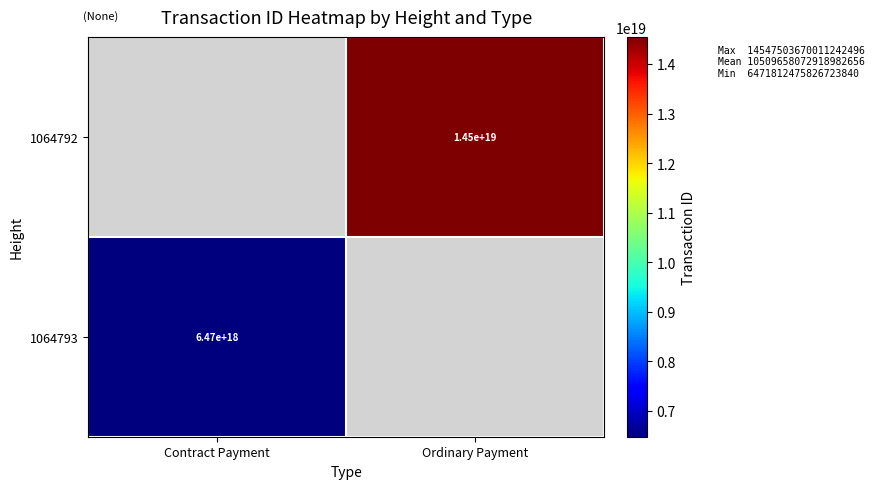

The value of 1064792 at Ordinary Payment is 20722075306678550528. True or false?

False